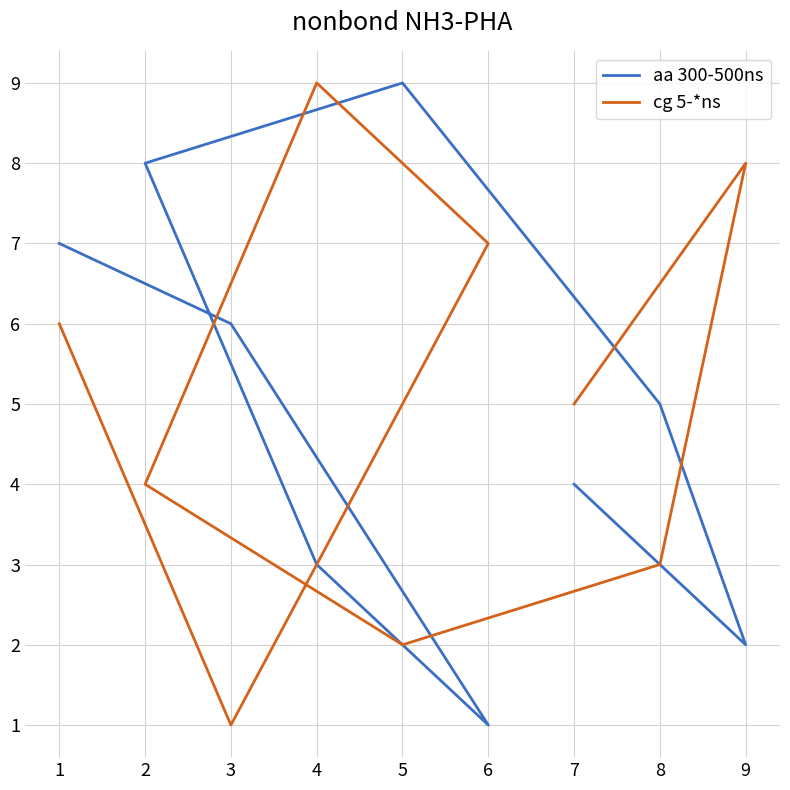

What is the value of the cg 5-*ns point at the 9th from the left?

5